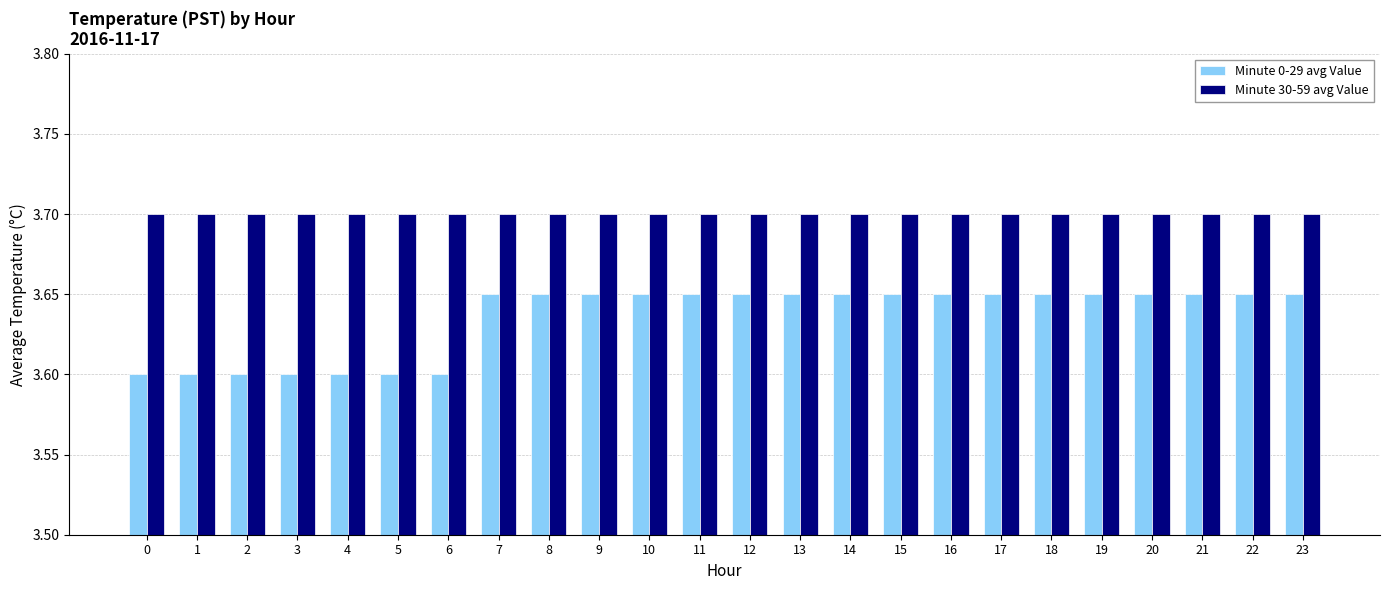

Which series has the widest spread of values?

Minute 0-29 avg Value